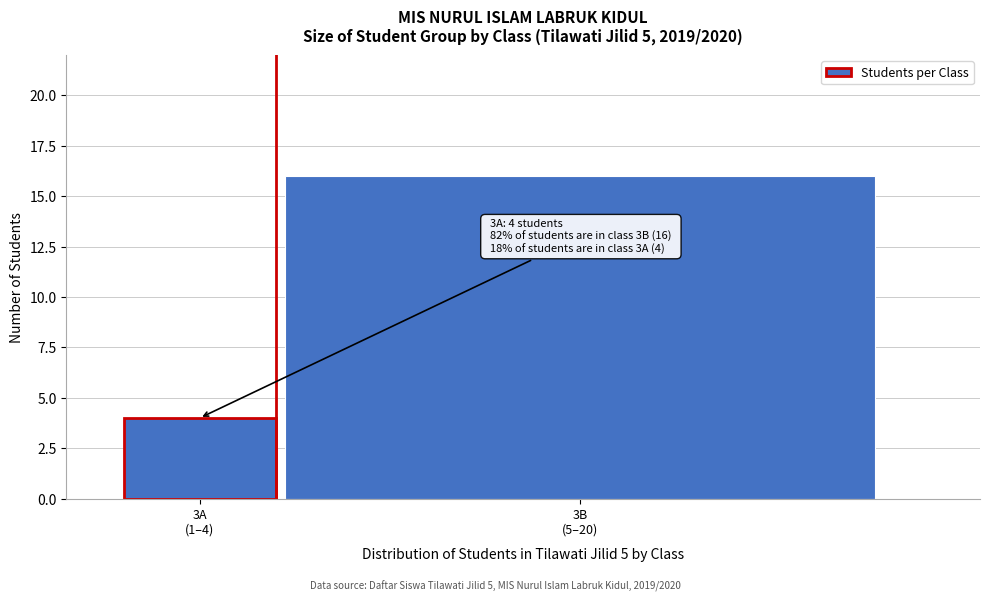

Reading left to right, list all the values displayed in this chart.

4	16